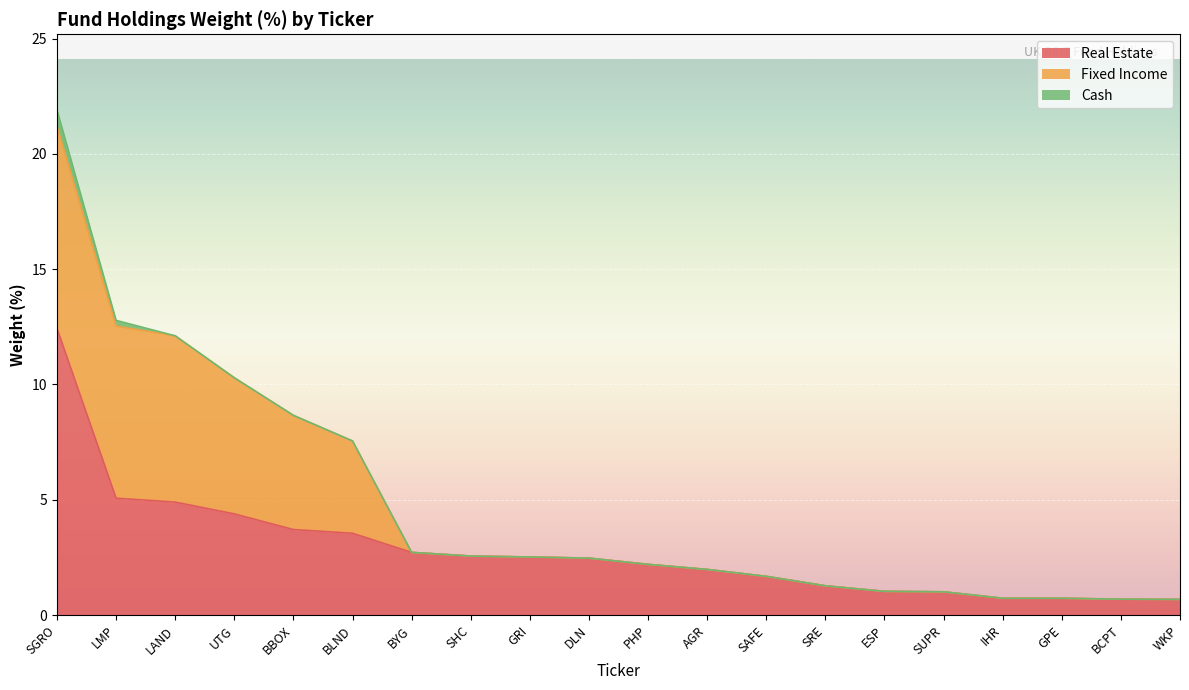

True or false: Real Estate has a value of 4.9 at LAND.

True